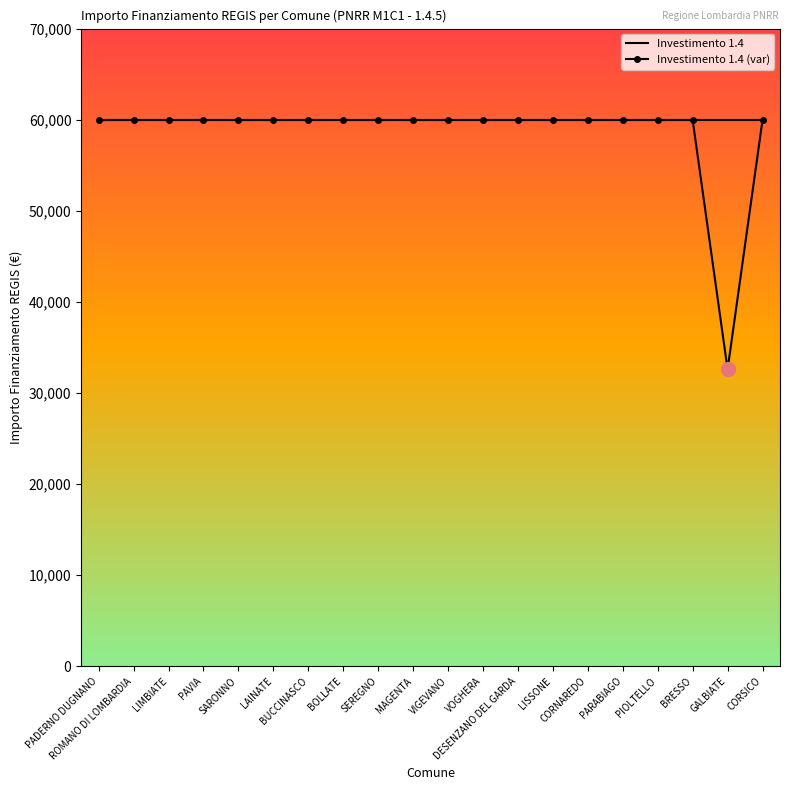

What is the minimum value for Investimento 1.4 (var)?

32589